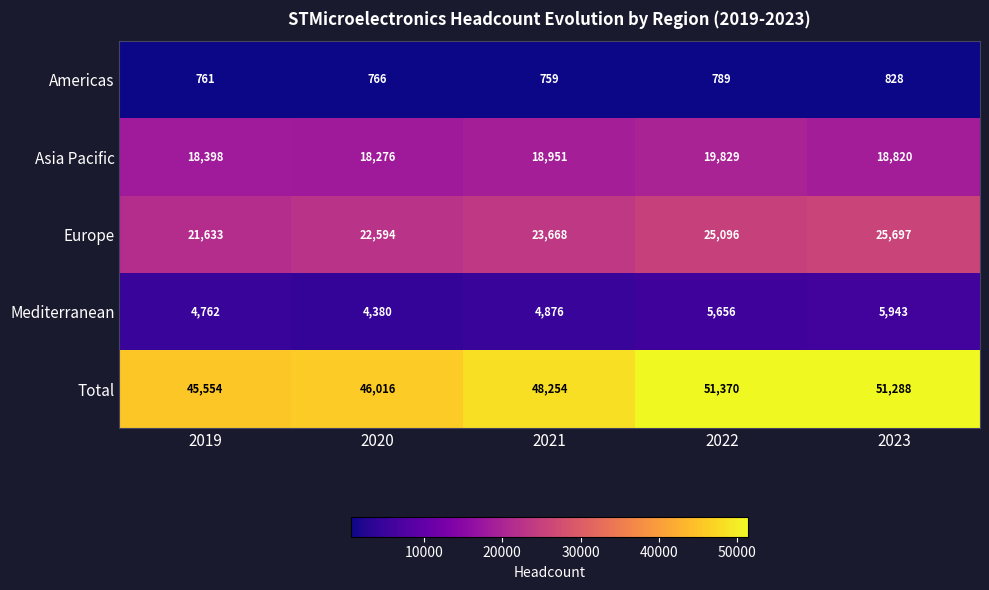

The value of Mediterranean at 2023 is 5943. True or false?

True